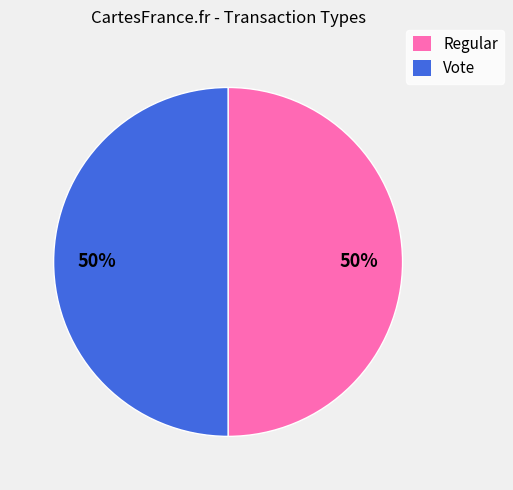

Count the number of slices in the pie.

2